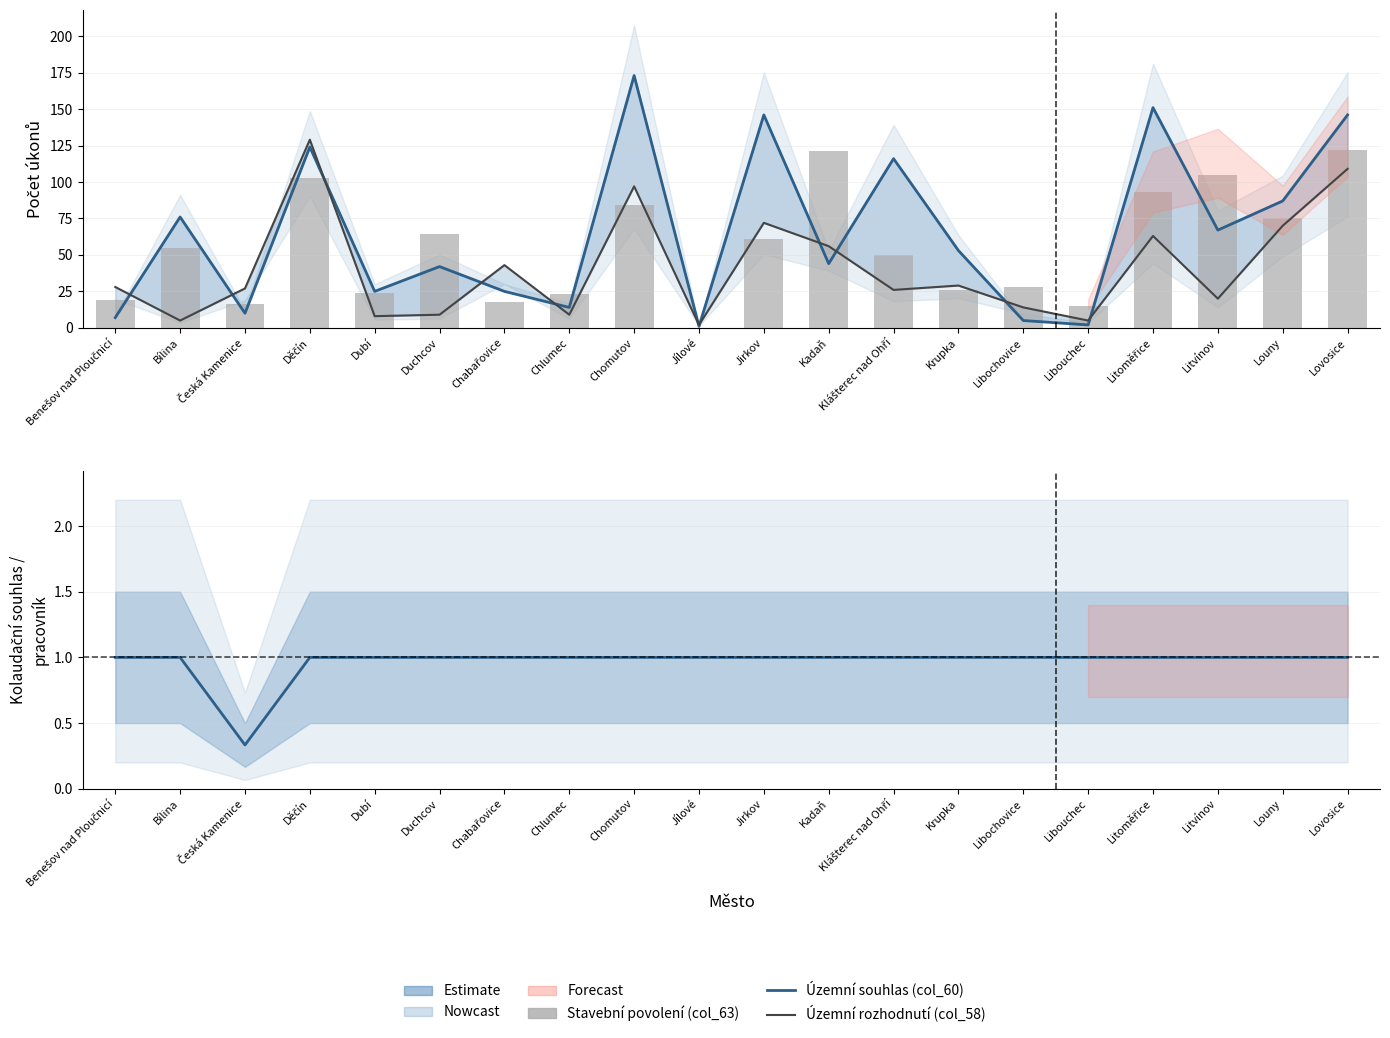

Is the value of Kolaudační souhlas / pracovník (col_28/col_25) at Děčín greater than the value of Územní souhlas (col_60) at Louny?

No